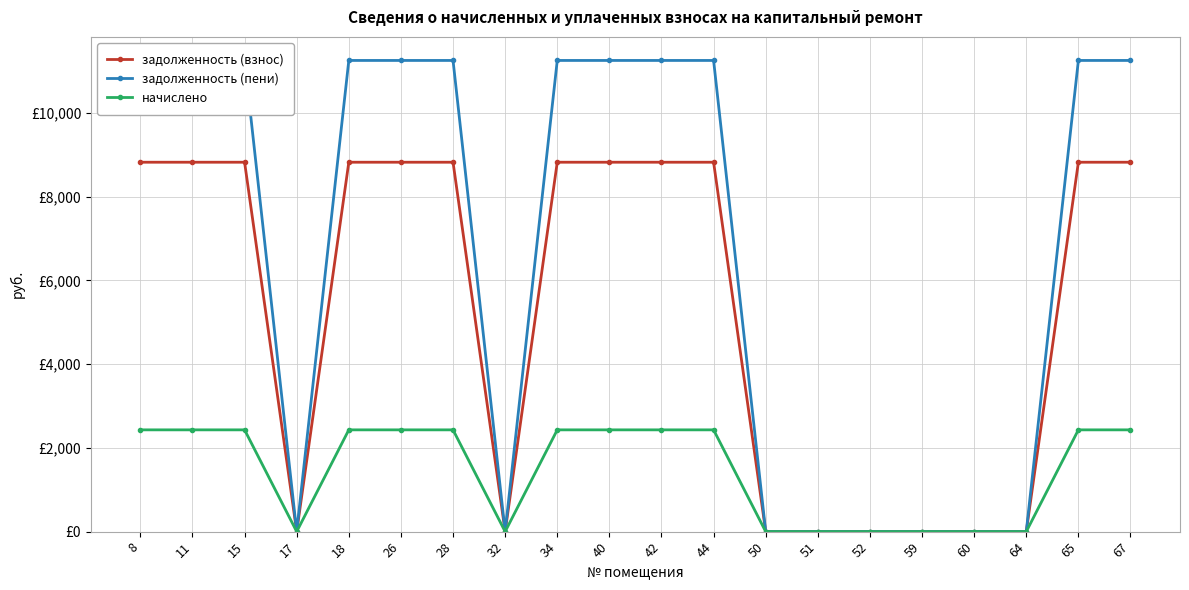

What is the value of the начислено point at the 6th from the left?

2430